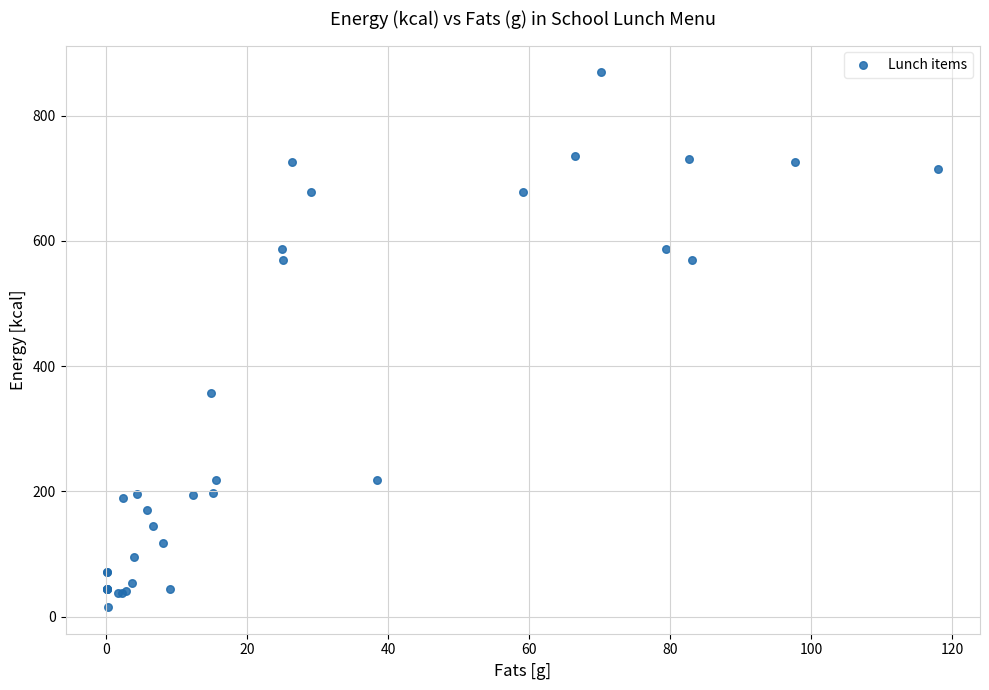

What Y value in the scatter plot is closest to 442?

357.6